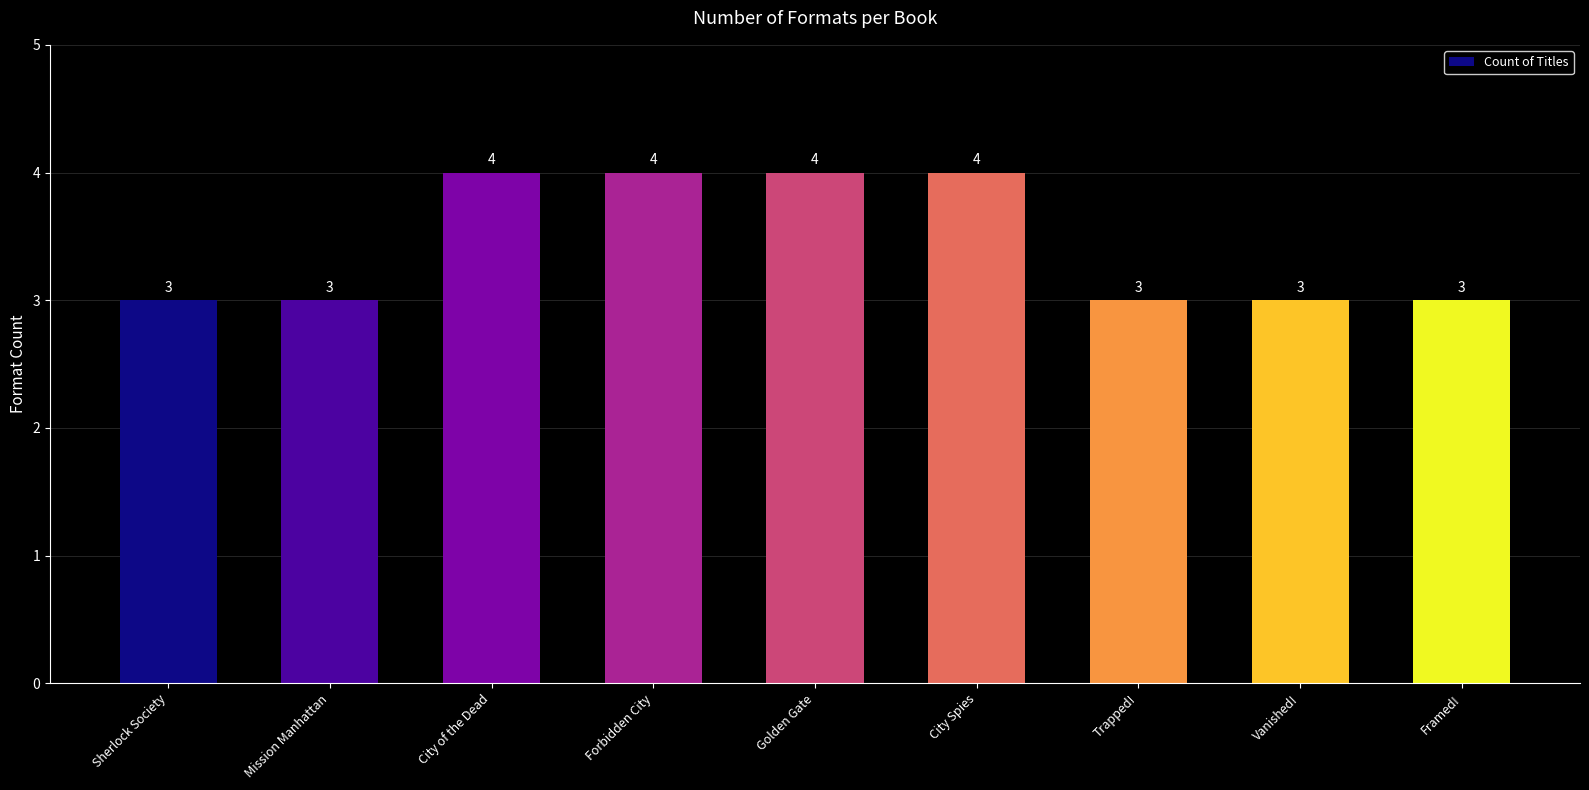

What is the sum of the values at Forbidden City and Framed!?

7